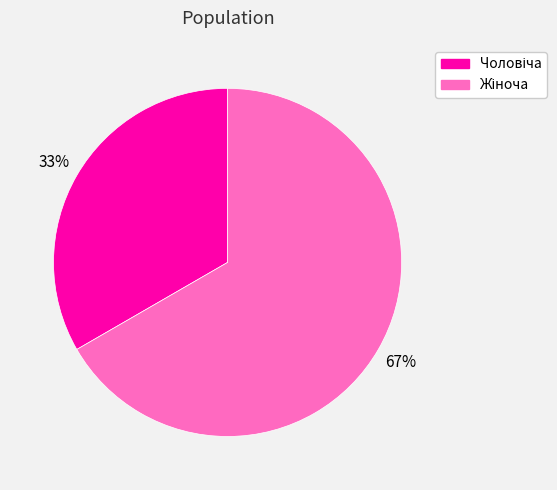

To the nearest percent, what is the average slice percentage?

50%